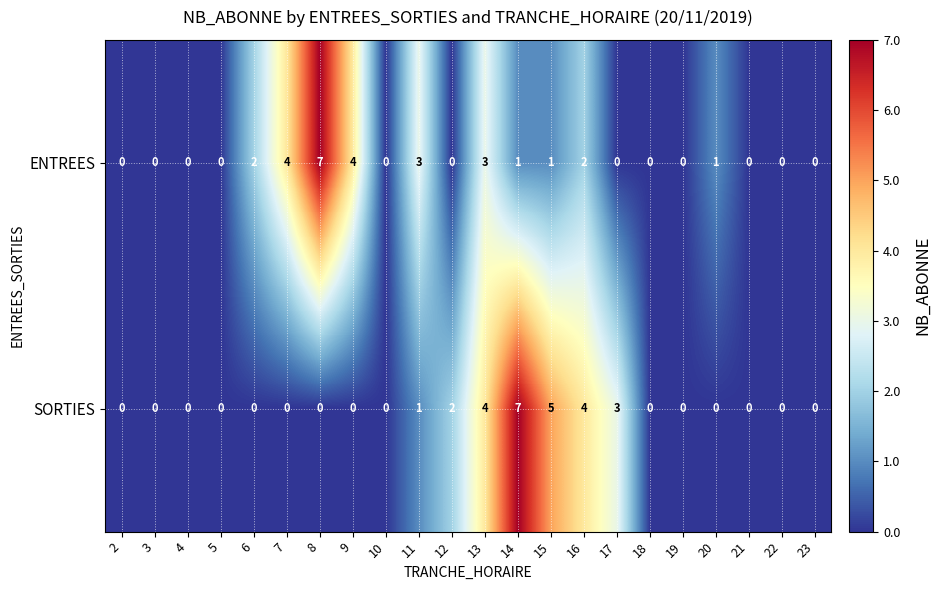

True or false: SORTIES has a value of 4 at 5.

False